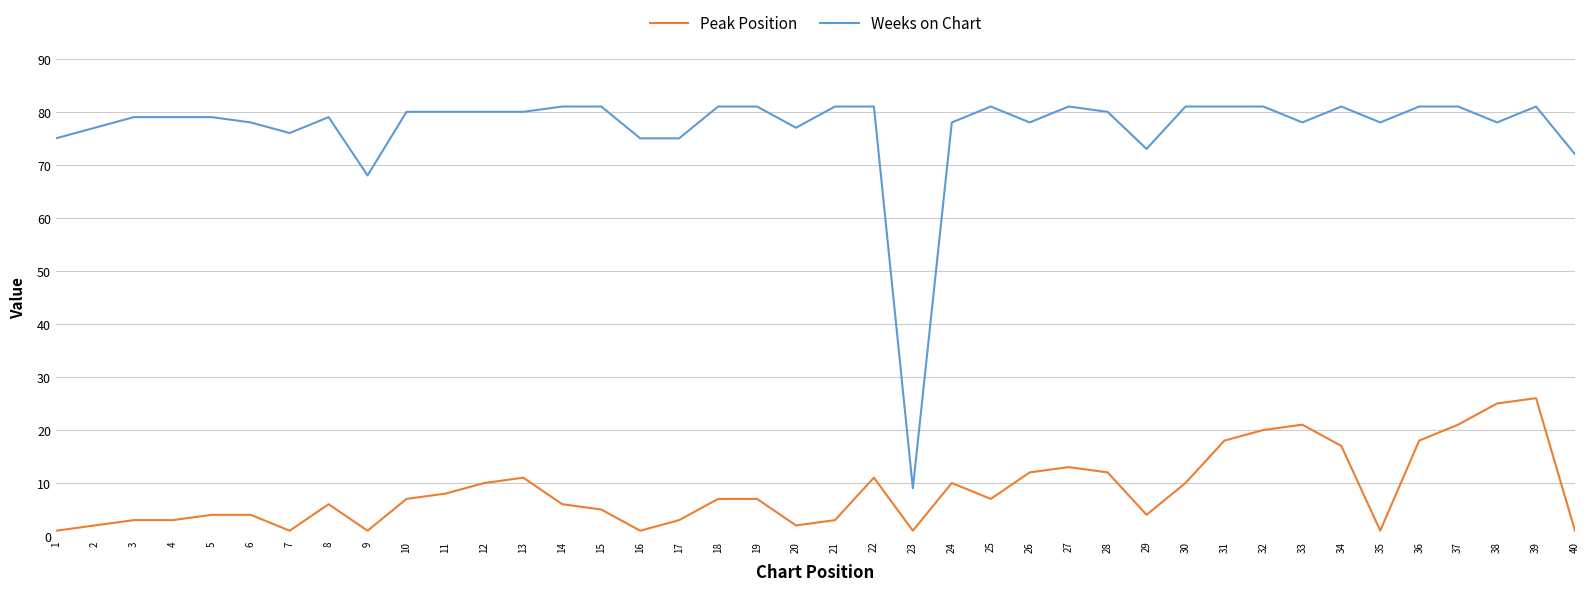

Rank the series at 24 from lowest to highest value.

Peak Position, Weeks on Chart